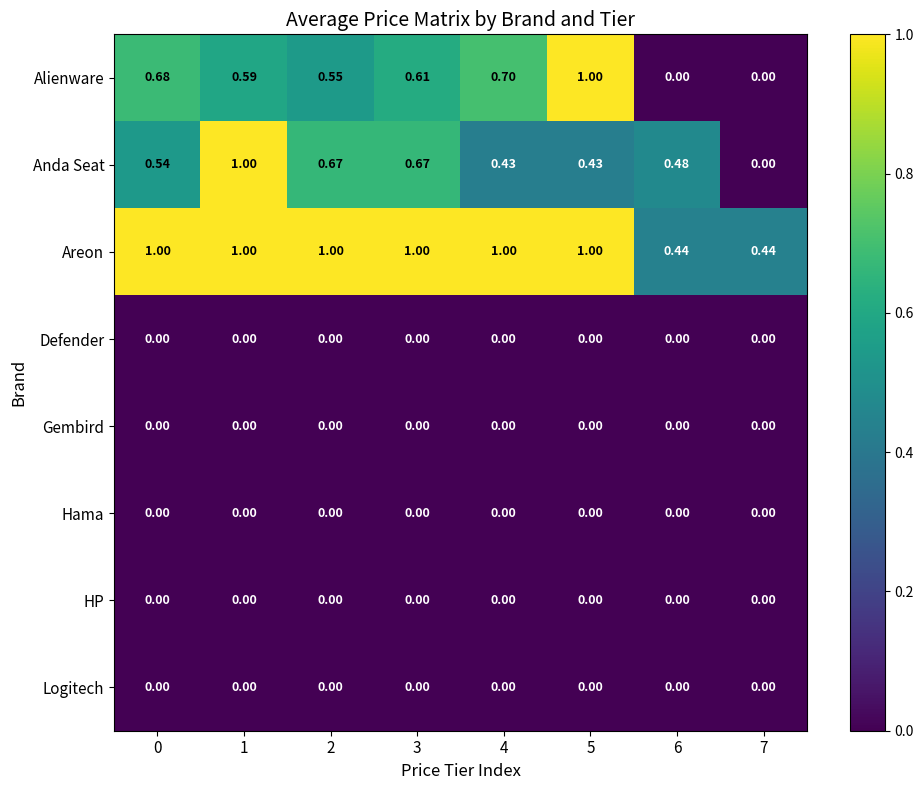

At how many categories does at least one series exceed 0?

8